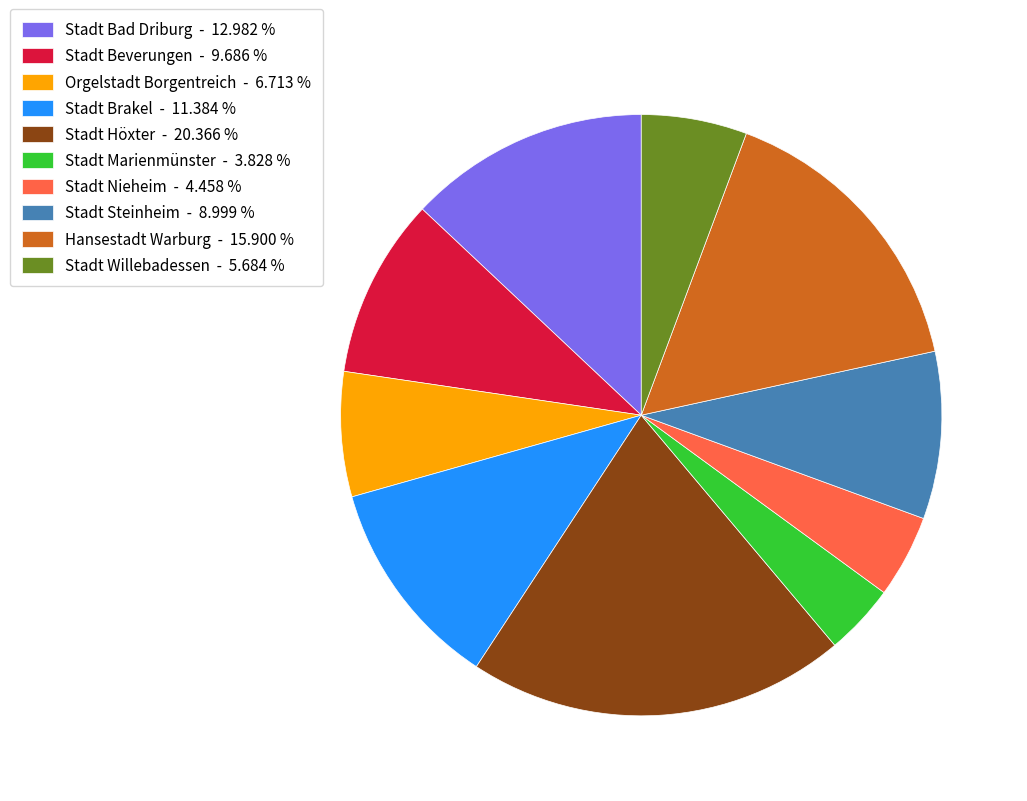

Is it true that Stadt Steinheim is 9% of the pie?

True